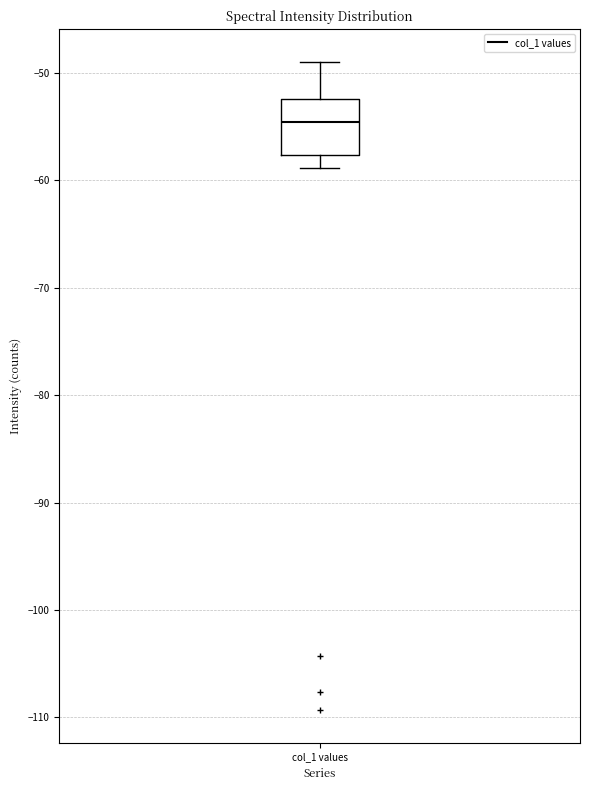

Read this box plot against the y-axis: the position of the median line, the range covered by the box, and the ends of both whiskers. The values are not printed on the chart, so give them approximately, as read against the axis.

median -55, box -58 to -52, whiskers -59 to -49